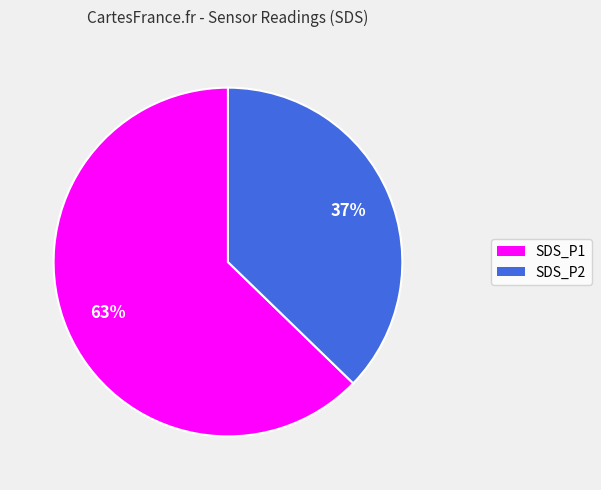

Combined, do SDS_P1 and SDS_P2 account for over 50%?

Yes